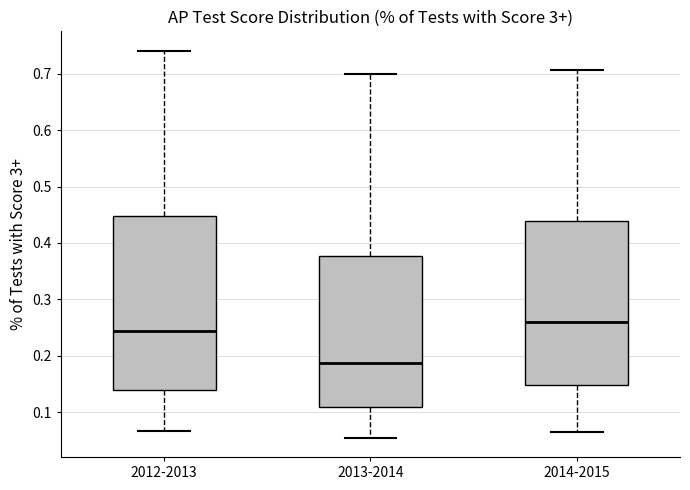

Reading left to right, read every box against the y-axis: the position of its median line, the range the box covers, and the ends of its whiskers. The values are not printed on the chart, so give them approximately, as read against the axis.

2012-2013: median 0.24, box 0.14 to 0.45, whiskers 0.07 to 0.74
2013-2014: median 0.19, box 0.11 to 0.38, whiskers 0.05 to 0.70
2014-2015: median 0.26, box 0.15 to 0.44, whiskers 0.06 to 0.71